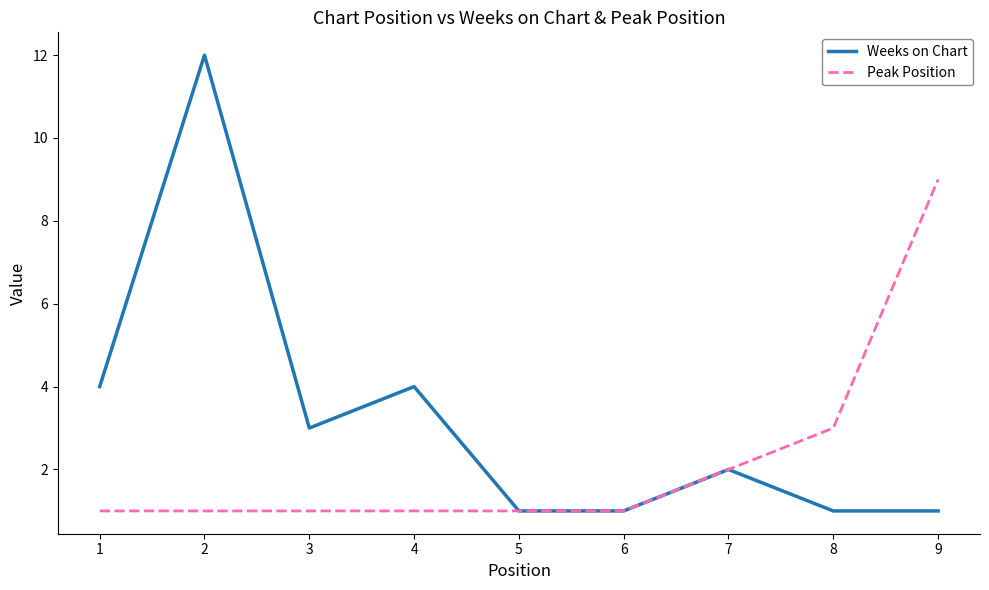

Rank the series by their maximum value, from lowest to highest.

Peak Position, Weeks on Chart